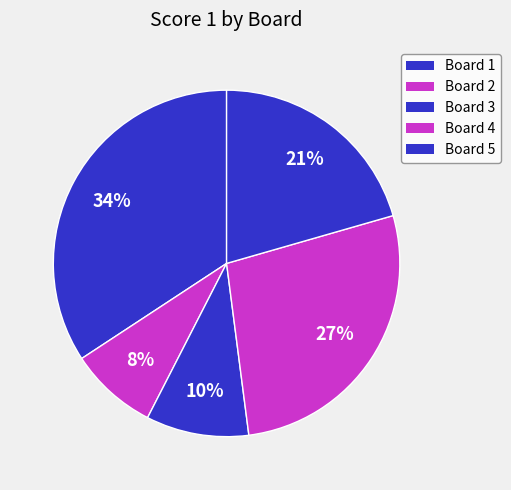

Rank the categories by value from highest to lowest.

Board 1, Board 4, Board 5, Board 3, Board 2